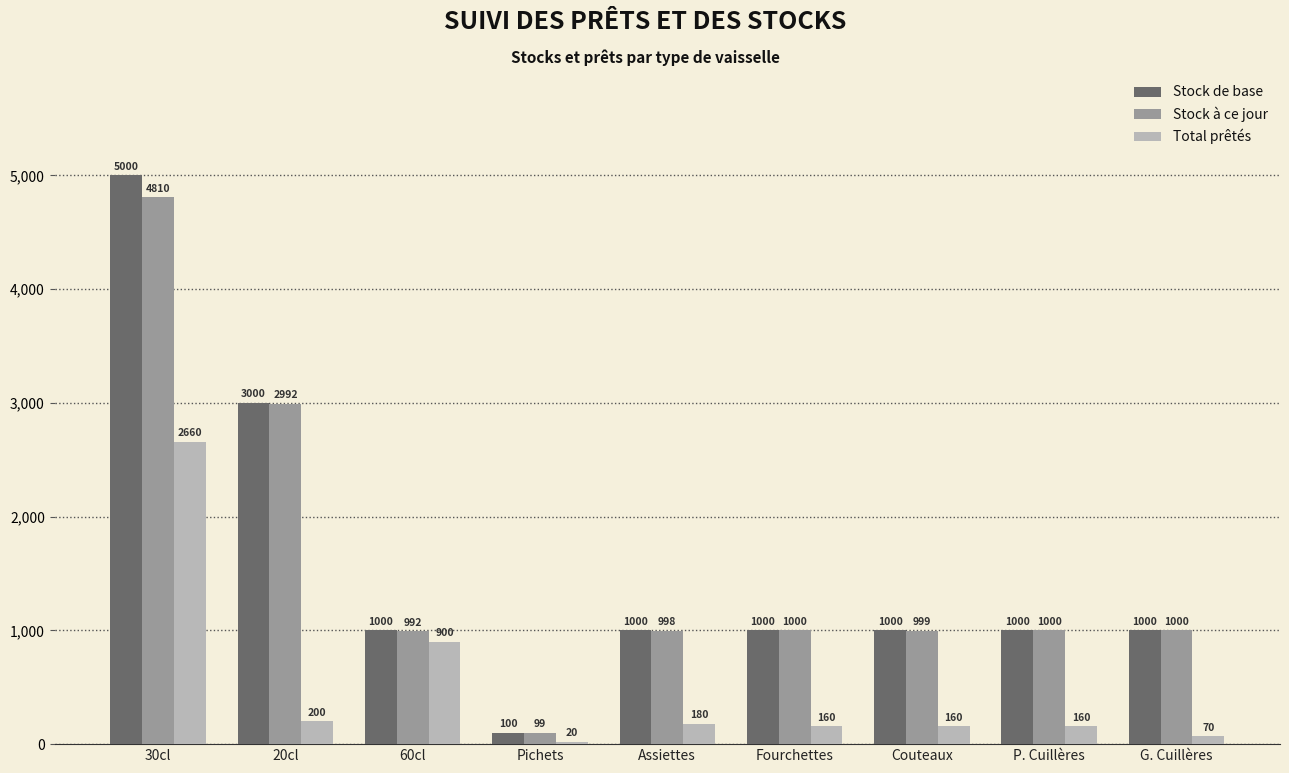

Is the value of Total prêtés at 60cl greater than the value of Stock à ce jour at G. Cuillères?

No